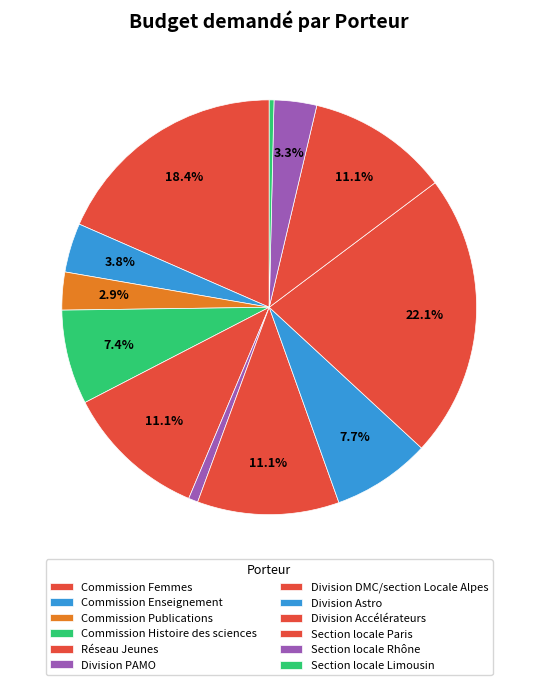

What percentage is NOT represented by Division PAMO?

99.3%